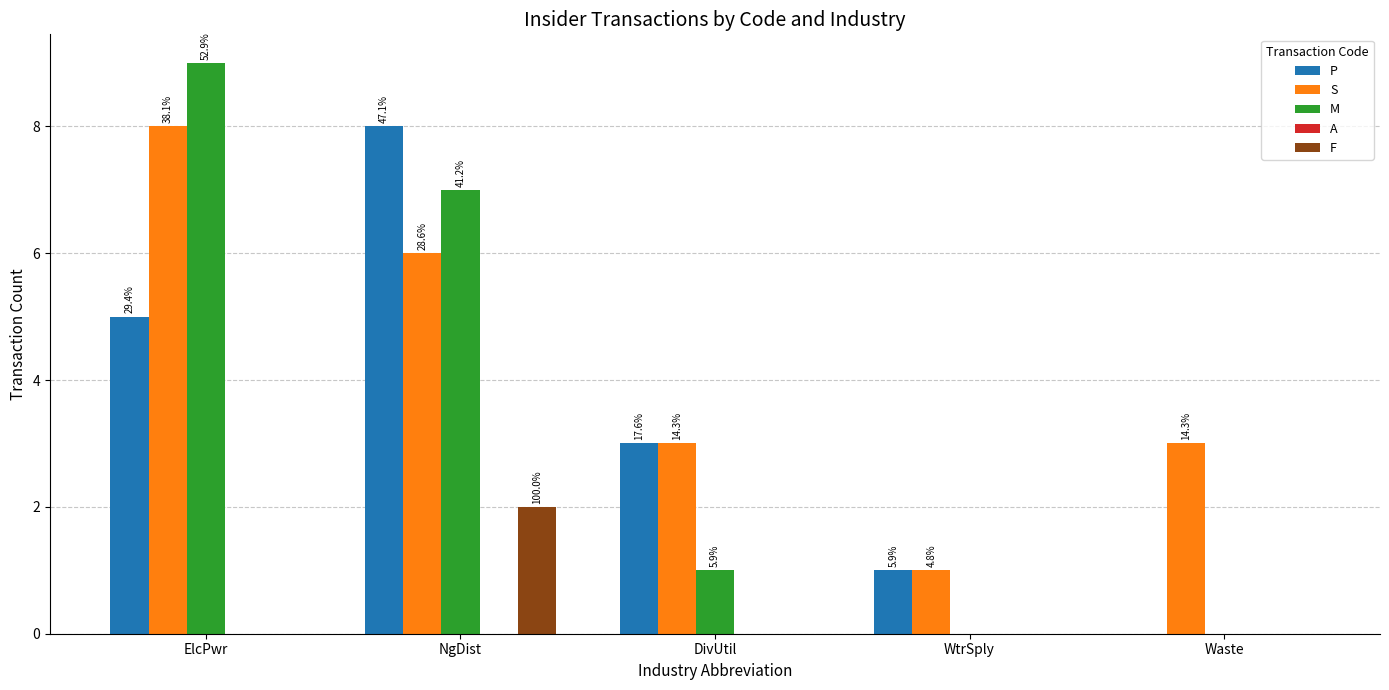

What is the total value across all series at WtrSply?

2